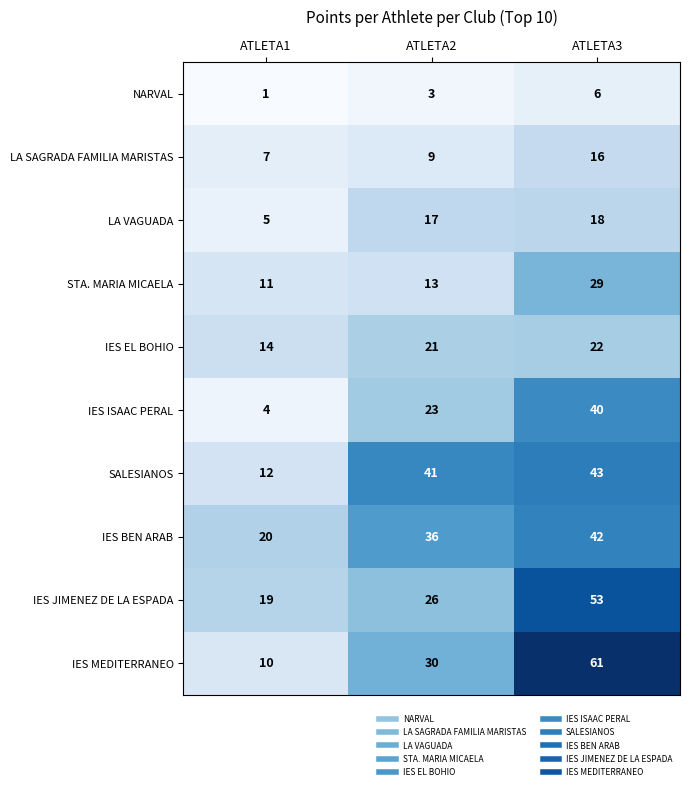

What is the approximate value of IES EL BOHIO at ATLETA2?

21